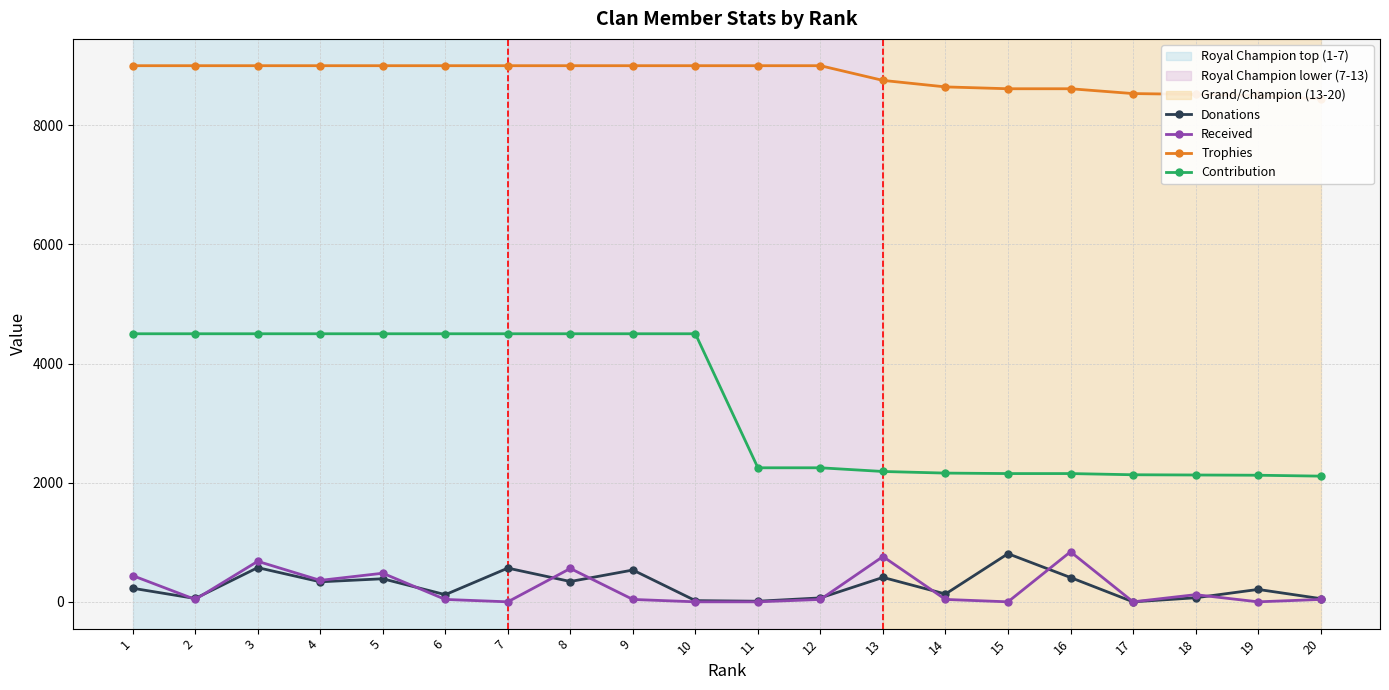

What is the value of the Trophies point at the 16th from the left?

8613